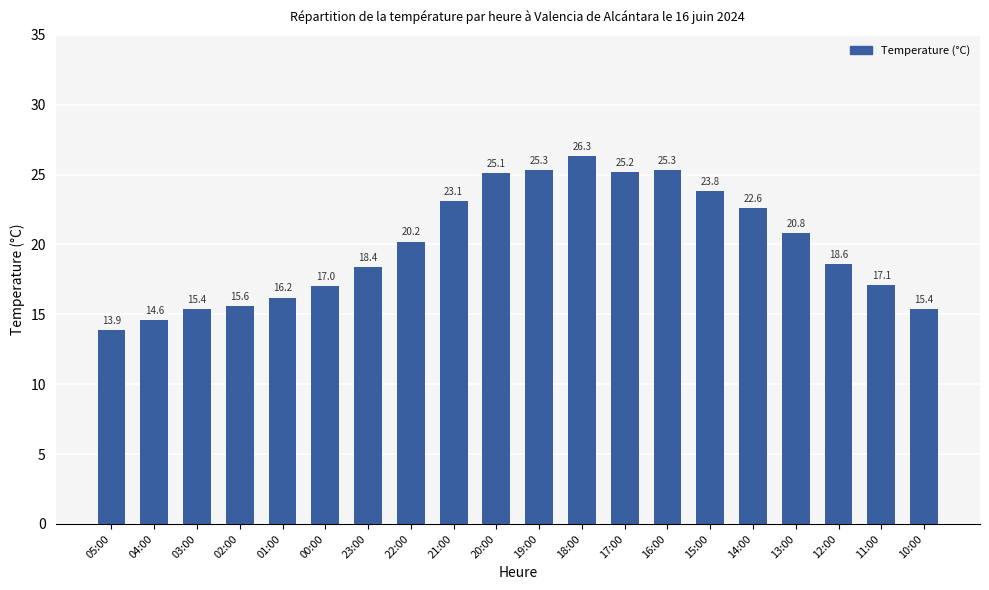

What value does the data have at 14:00?

22.6